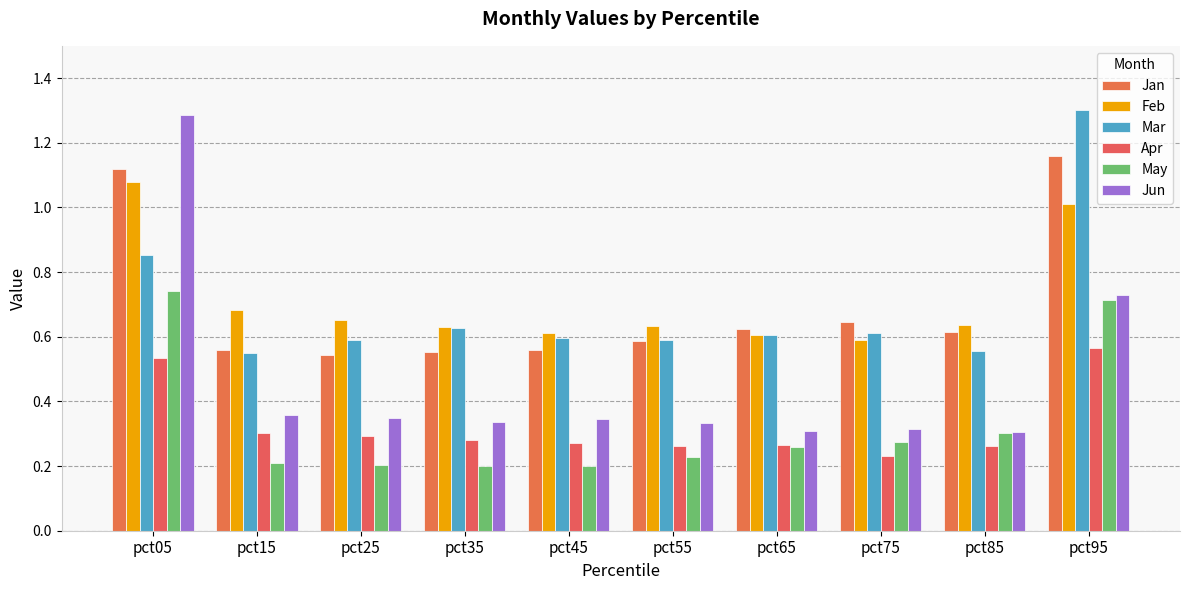

How many bars are there in total?

60